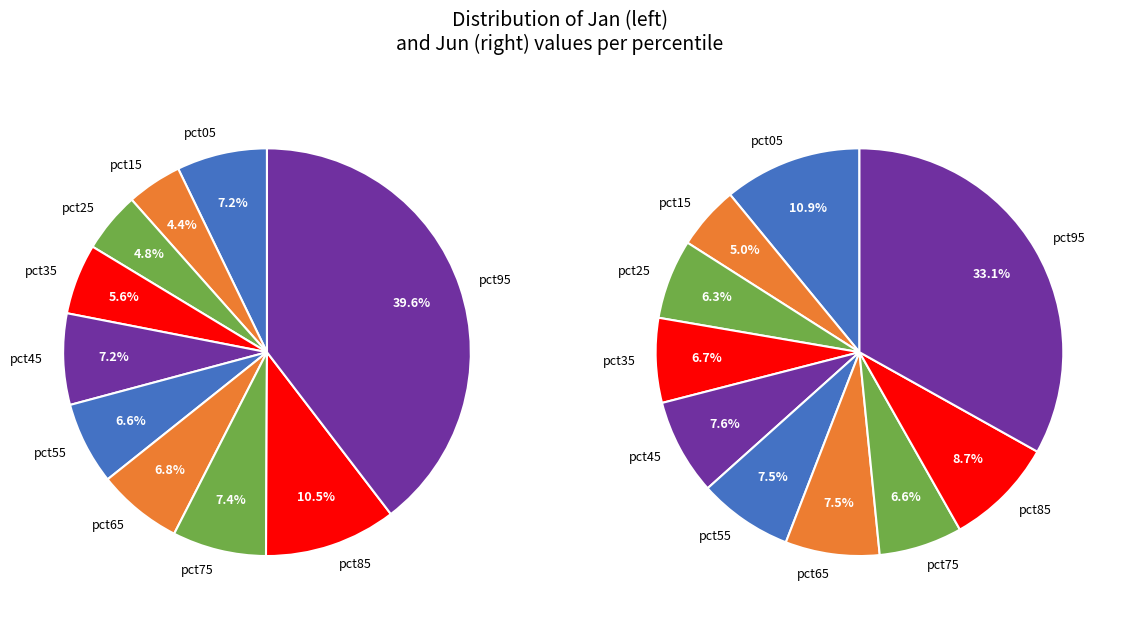

To the nearest percent, what percentage of the pie is 7?

7%